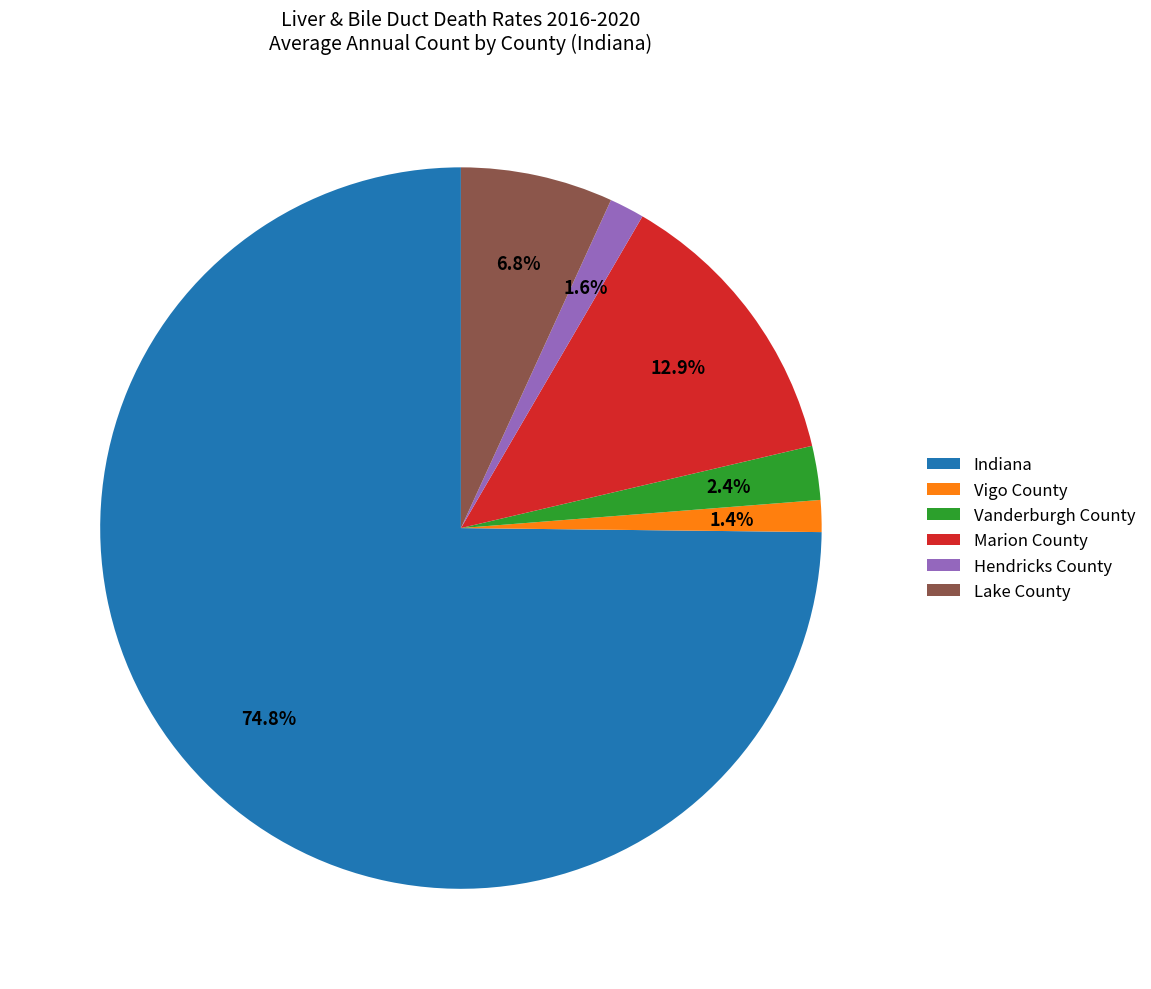

To the nearest percent, what percentage of the pie is Vigo County?

1%